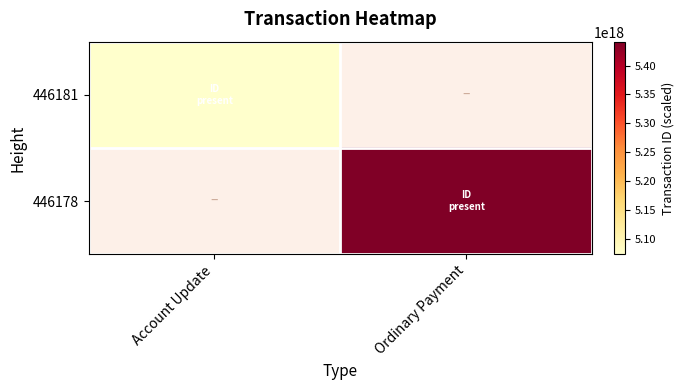

What is the minimum value shown in the chart?

5073664980755783680.0